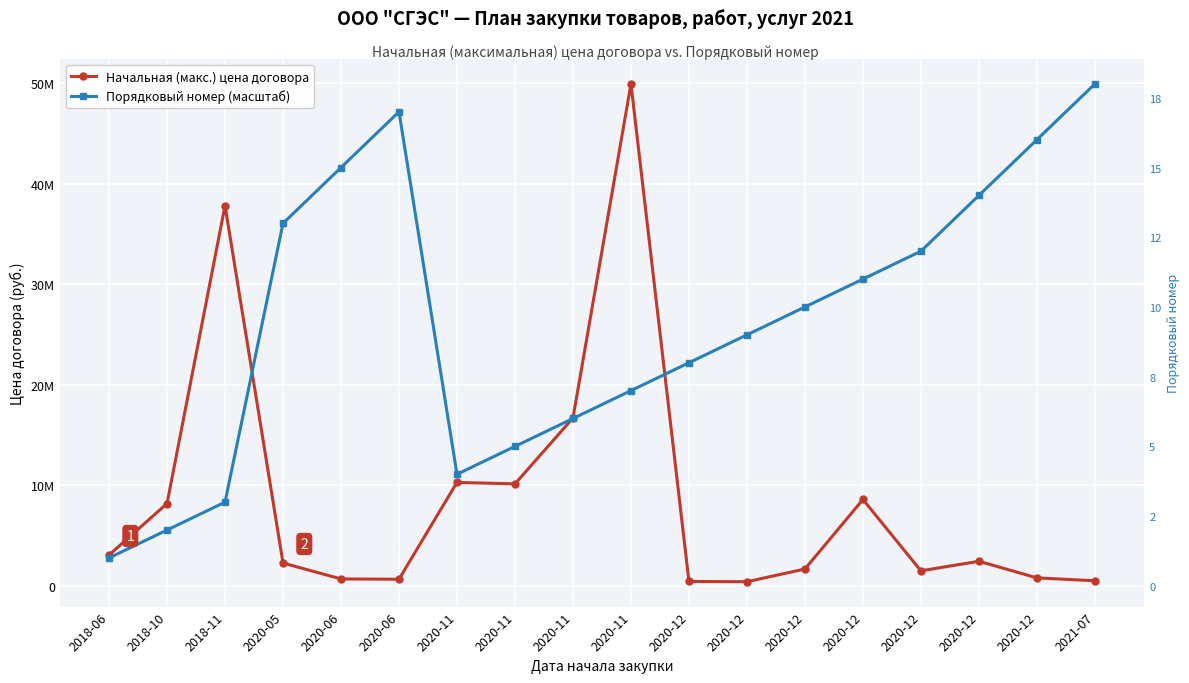

What is the difference between the highest and lowest values at 2020-12?

21769265.8